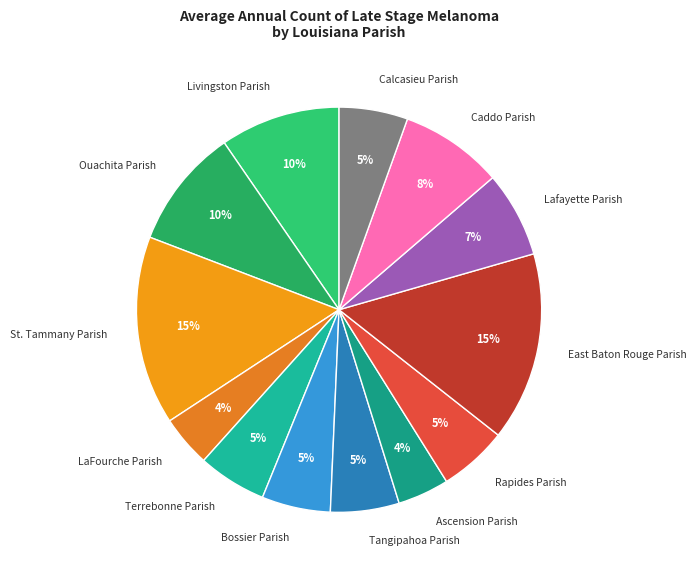

To the nearest percent, what is the average slice percentage?

8%